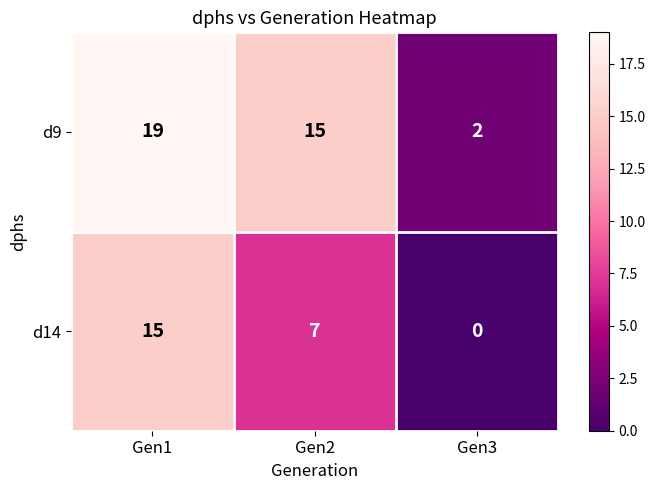

Which series has the widest spread of values?

d9